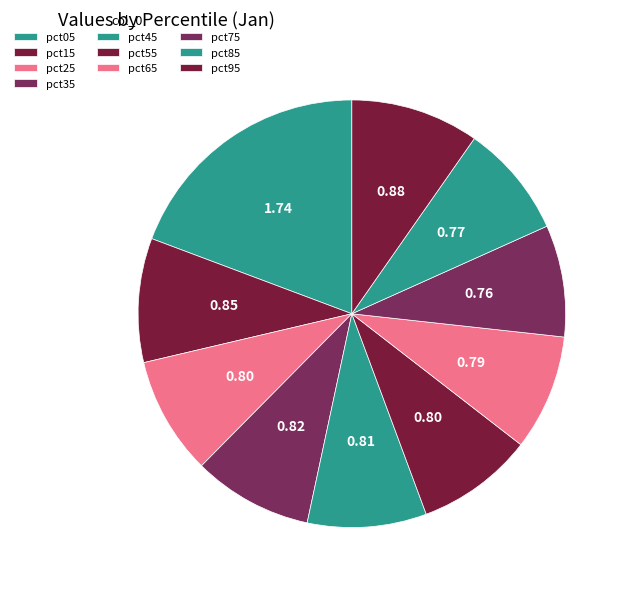

How many segments does this pie chart have?

10